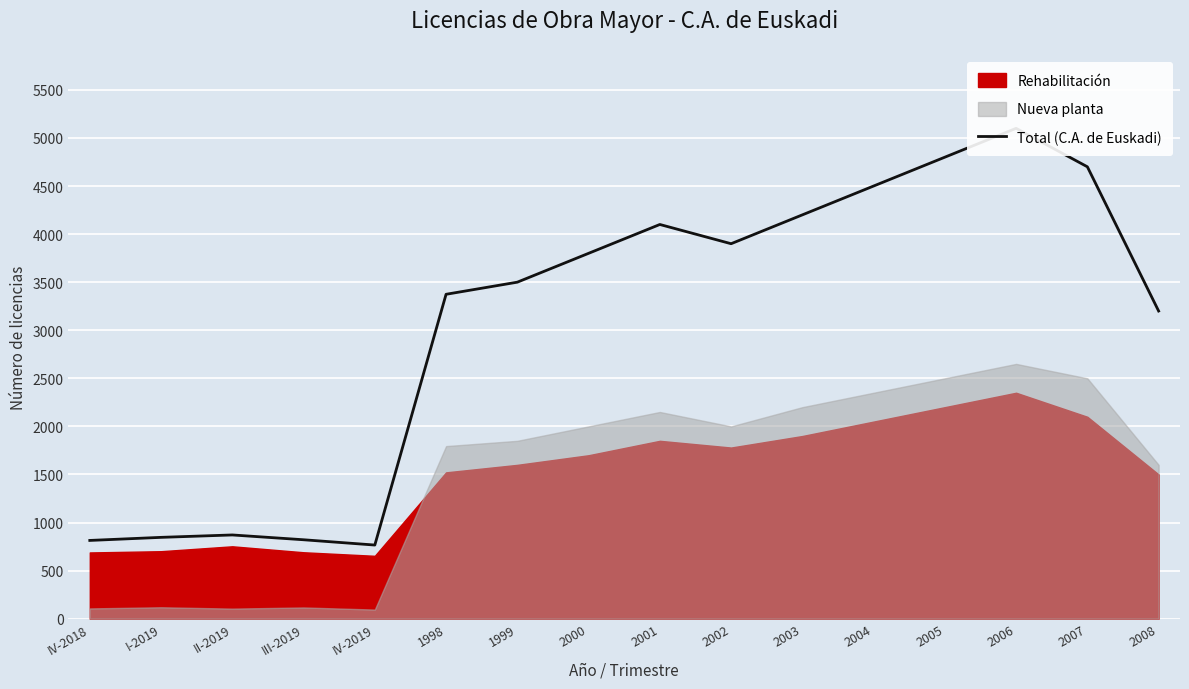

Reading left to right, list all the values displayed in this chart.

IV-2018=814	I-2019=846	II-2019=871	III-2019=821	IV-2019=766	1998=3374	1999=3500	2000=3800	2001=4100	2002=3900	2003=4200	2004=4500	2005=4800	2006=5100	2007=4700	2008=3200